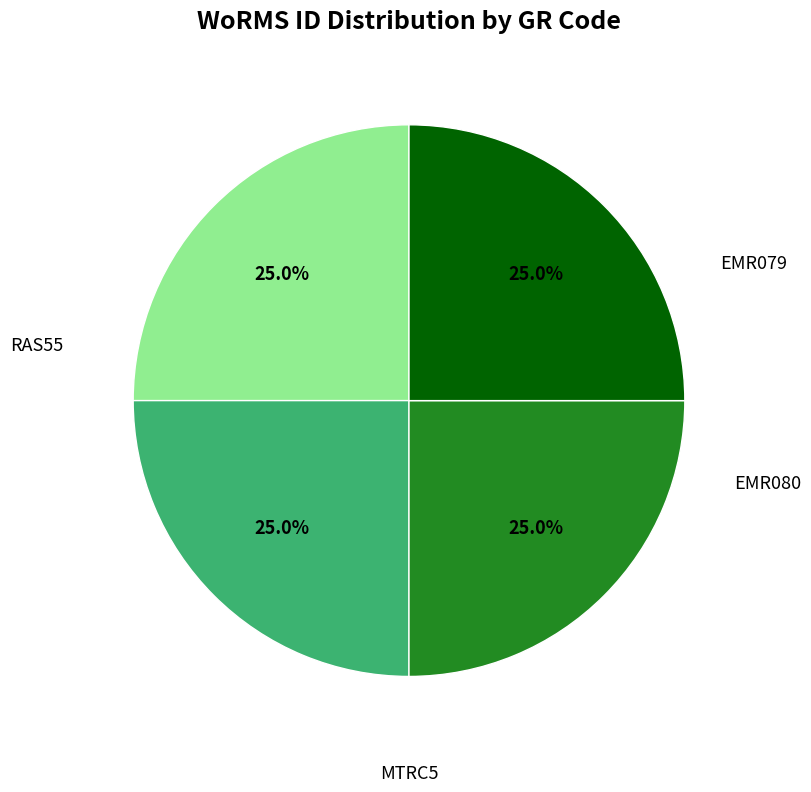

What percentage do EMR080 and EMR079 together represent?

50.0%